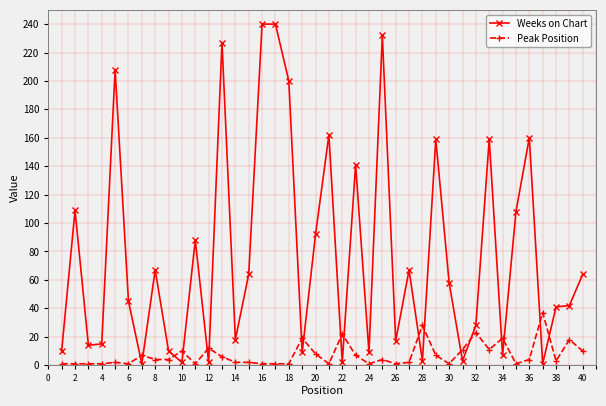

At how many categories does at least one series exceed 186?

6